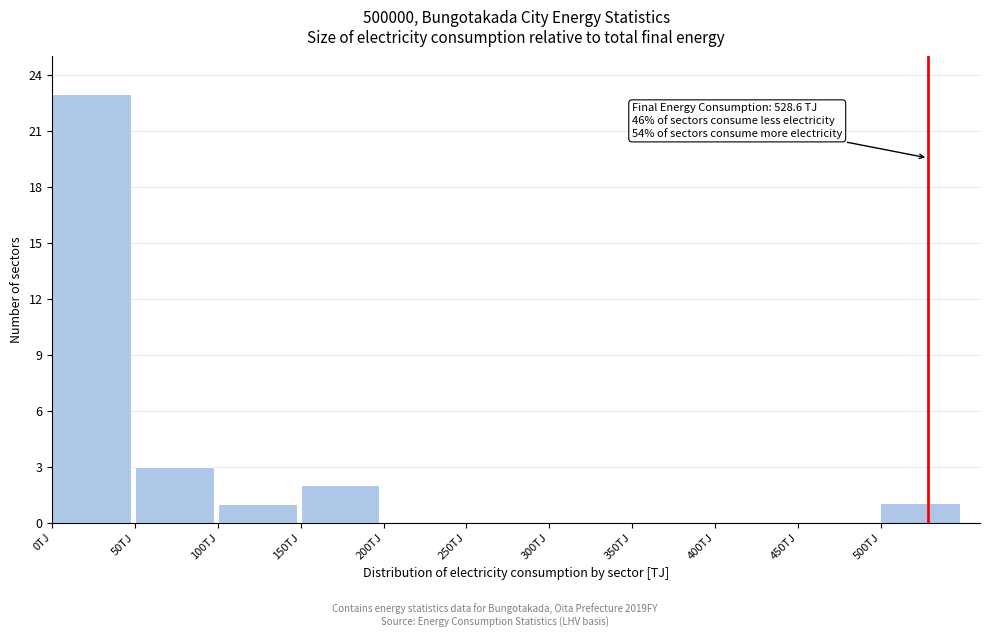

Over which range of the x-axis is the bar tallest?

0 to 50